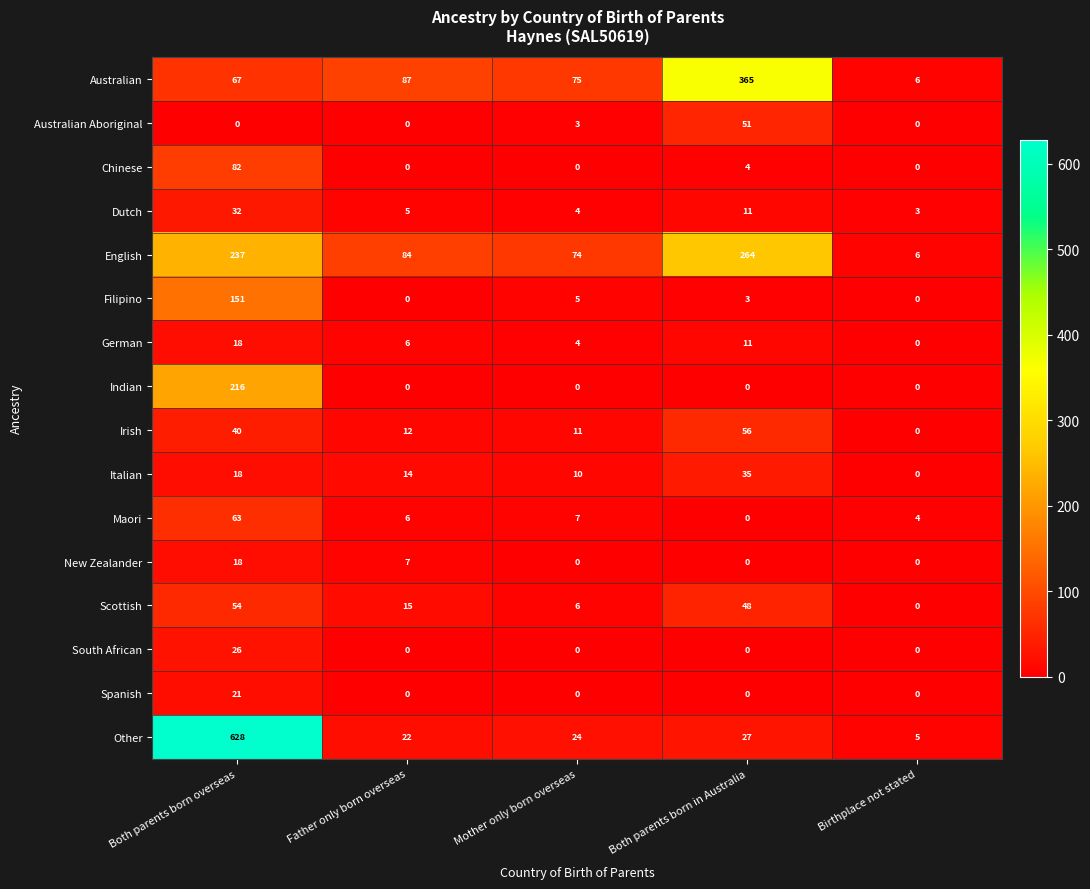

What is the sum of the Filipino values at Both parents born in Australia and Both parents born overseas?

154